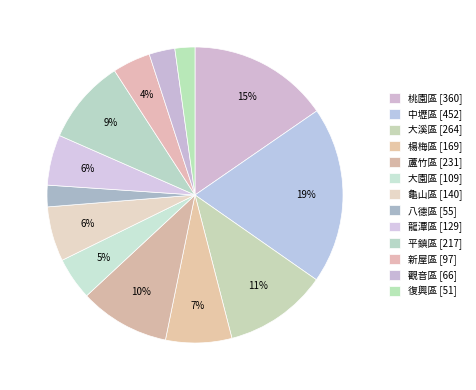

How many slices are in this pie chart?

13